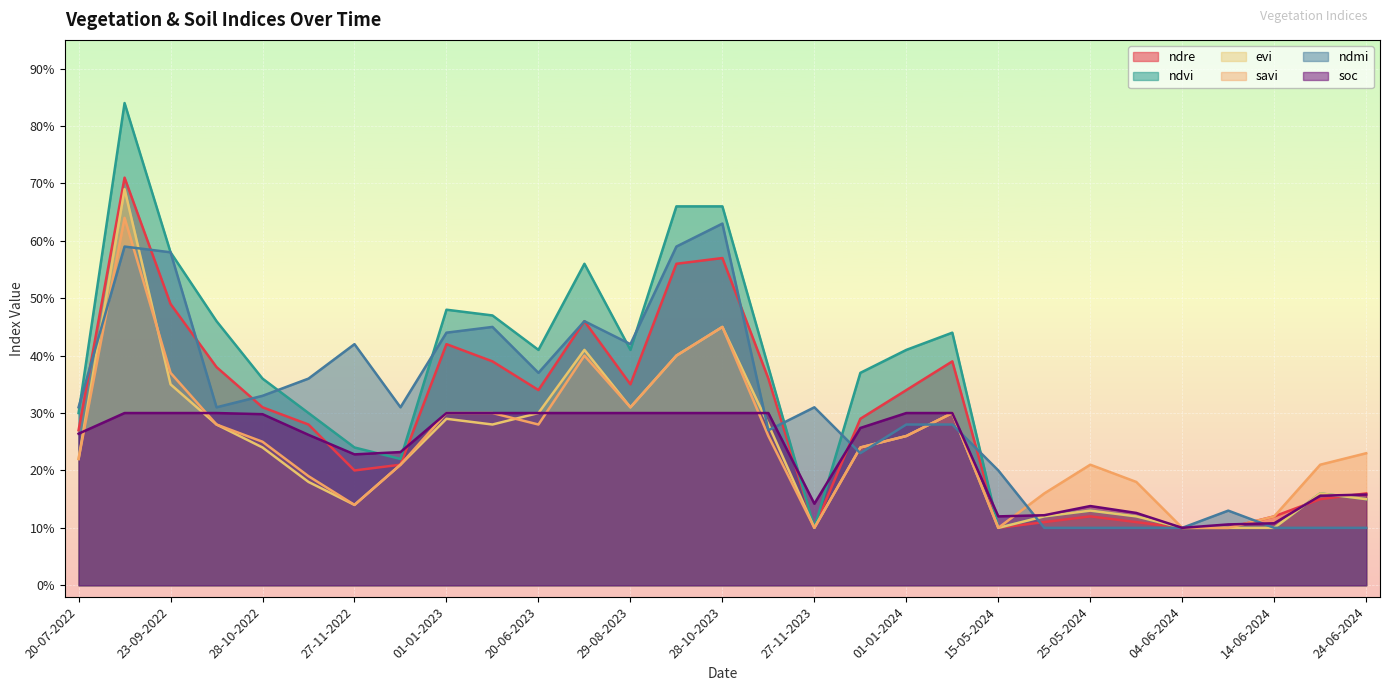

Count the savi values in the range 0 to 1.

29